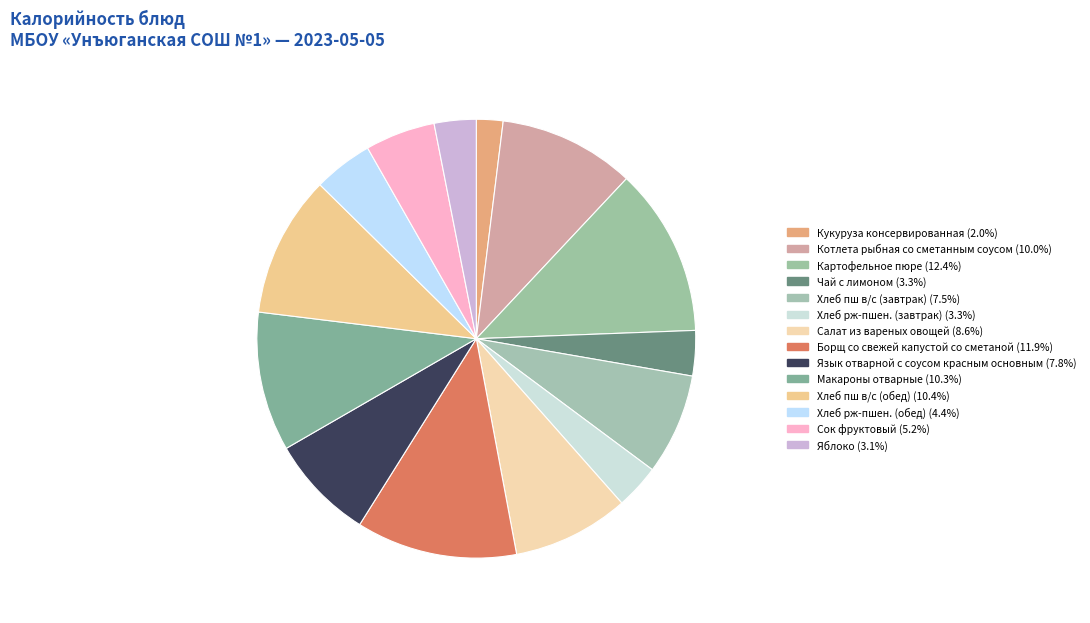

Approximately how many times larger is the value at Хлеб рж-пшен. (обед) compared to Сок фруктовый?

0.8